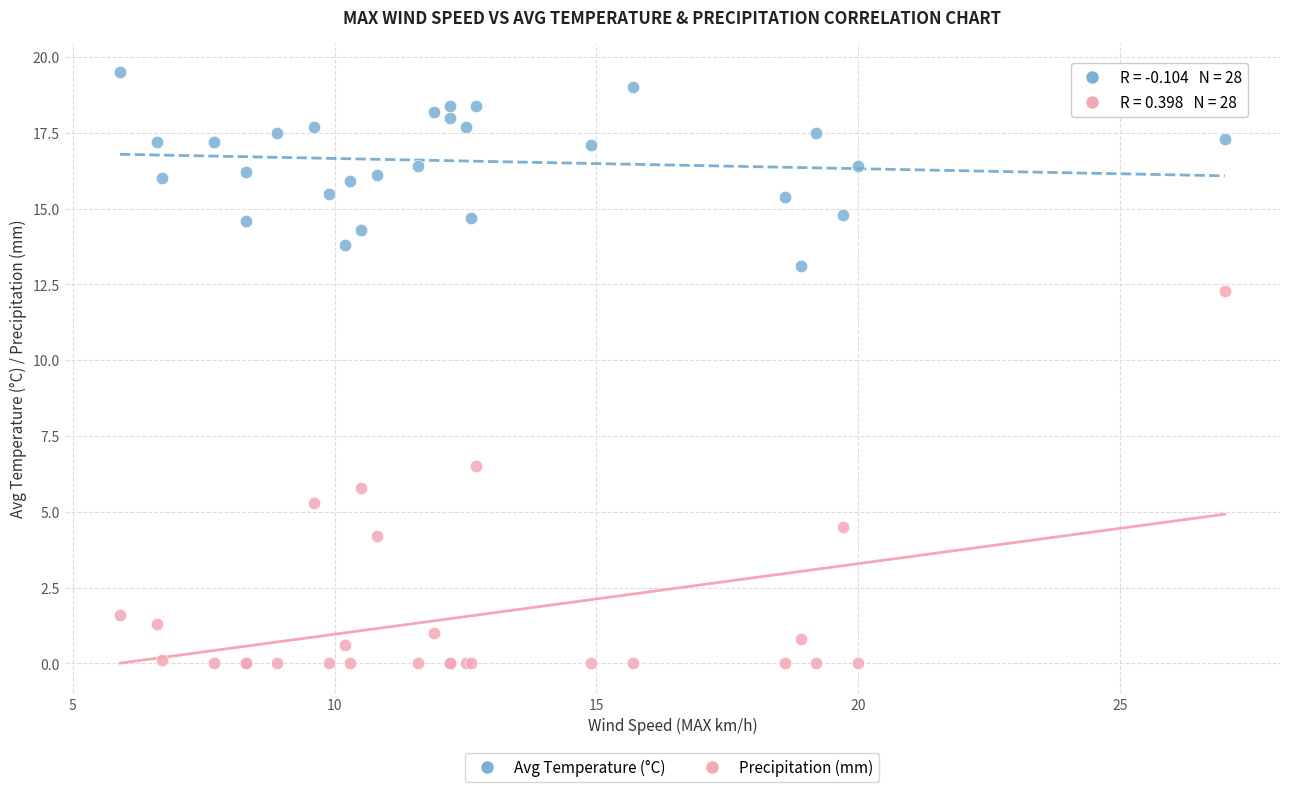

Which series reaches the minimum Y coordinate?

Precipitation (mm)